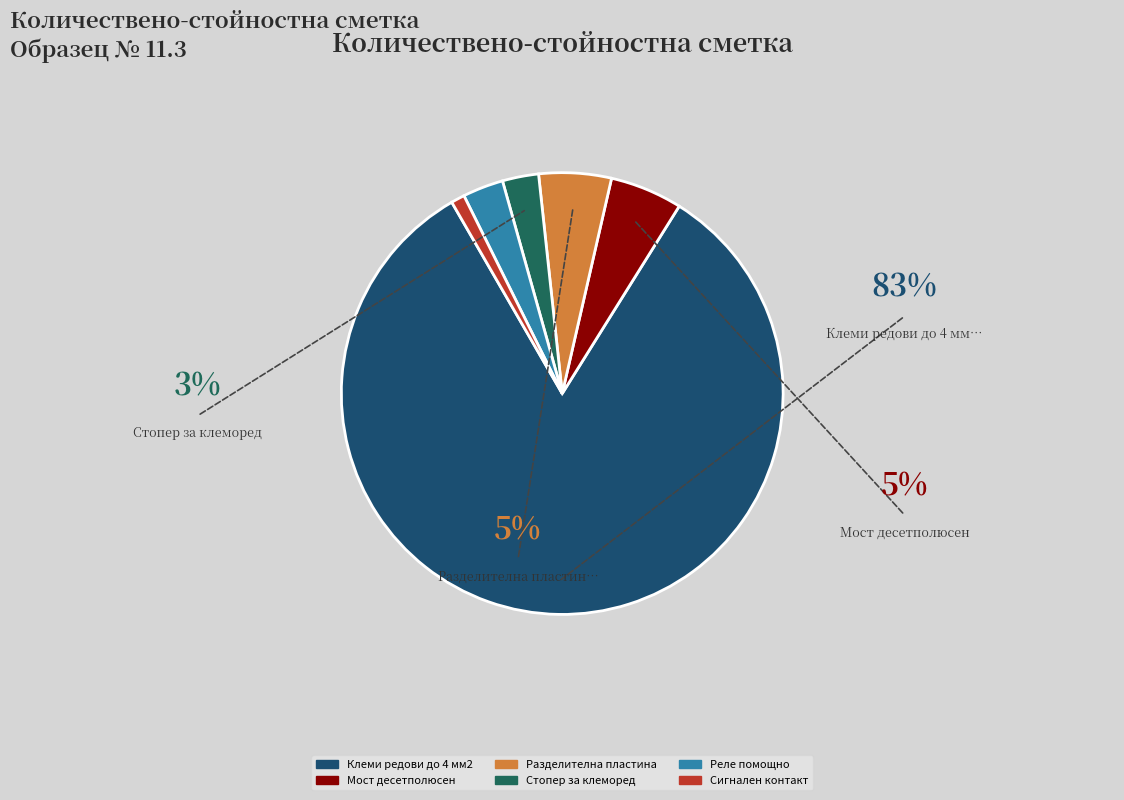

Does Стопер за клеморед represent more than half of the total?

No